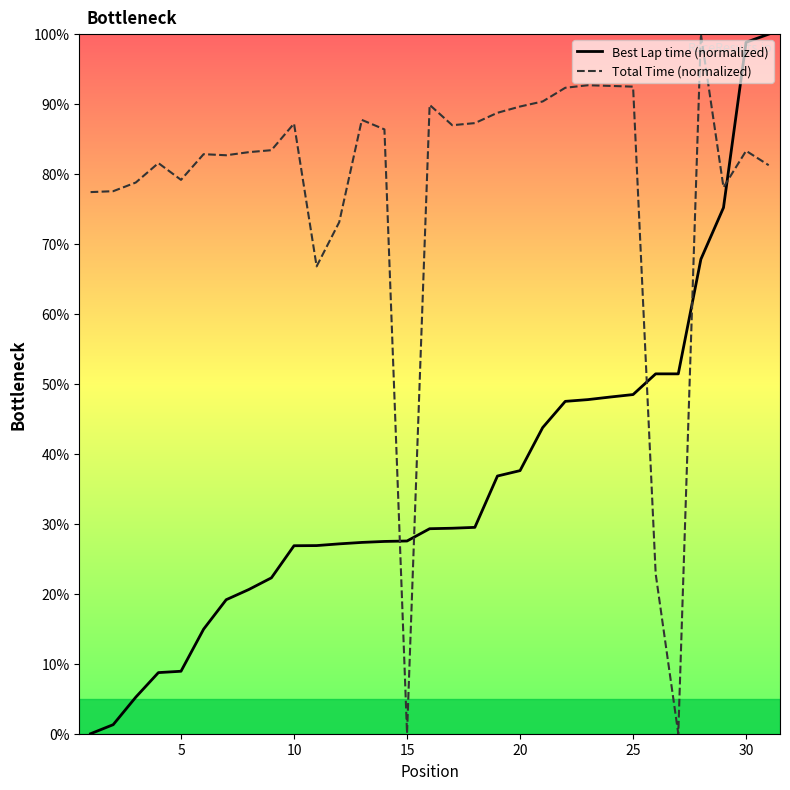

List the series in order of their overall mean, highest first.

Total Time (normalized), Best Lap time (normalized)